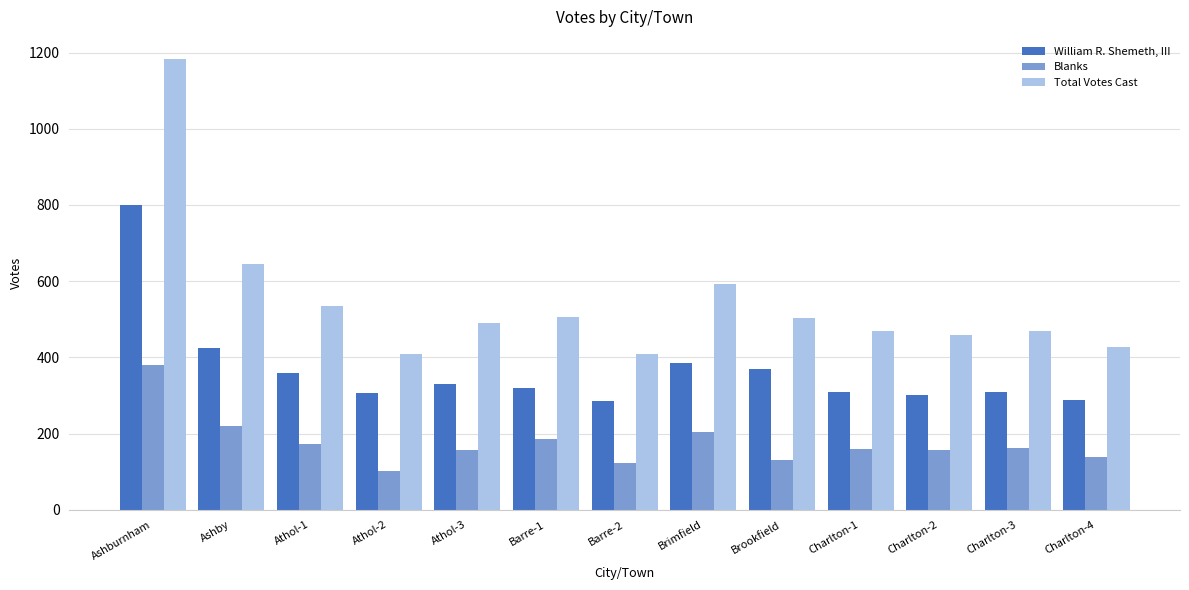

Which series has the largest total across all categories?

Total Votes Cast